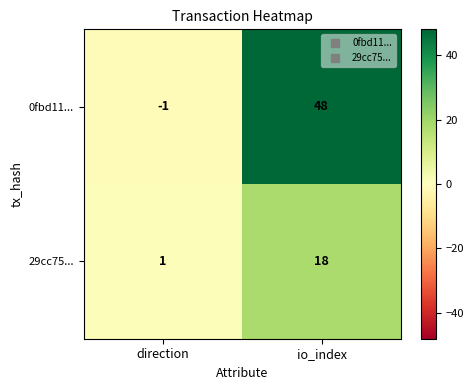

Reading right to left, transcribe all the data shown in this chart.

0fbd11...: io_index=48	direction=-1
29cc75...: io_index=18	direction=1